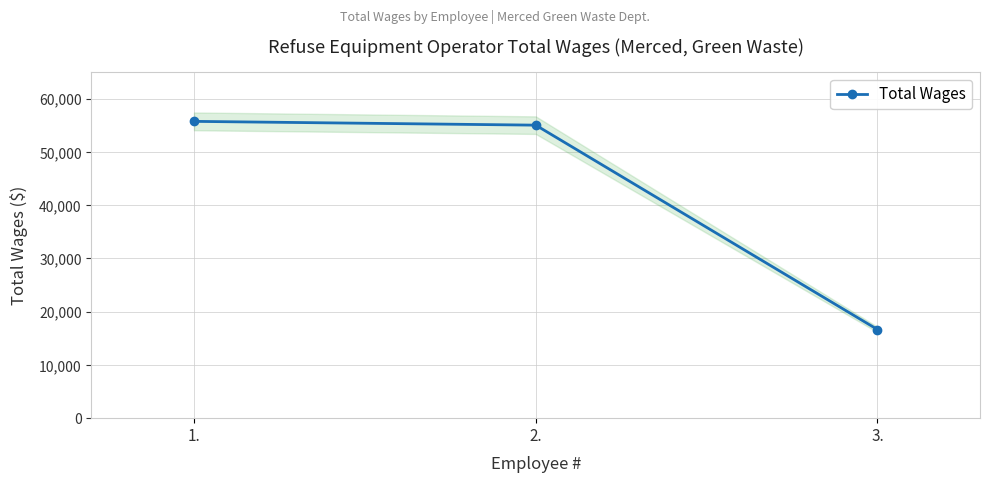

Does the chart have visible grid lines?

Yes